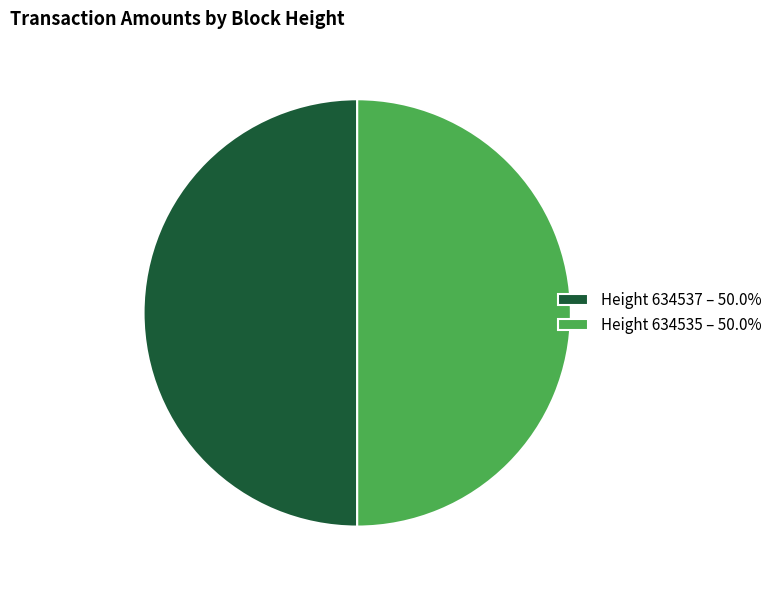

What is the ratio of the value at Height 634537 – 50.0% to the value at Height 634535 – 50.0%?

1.0